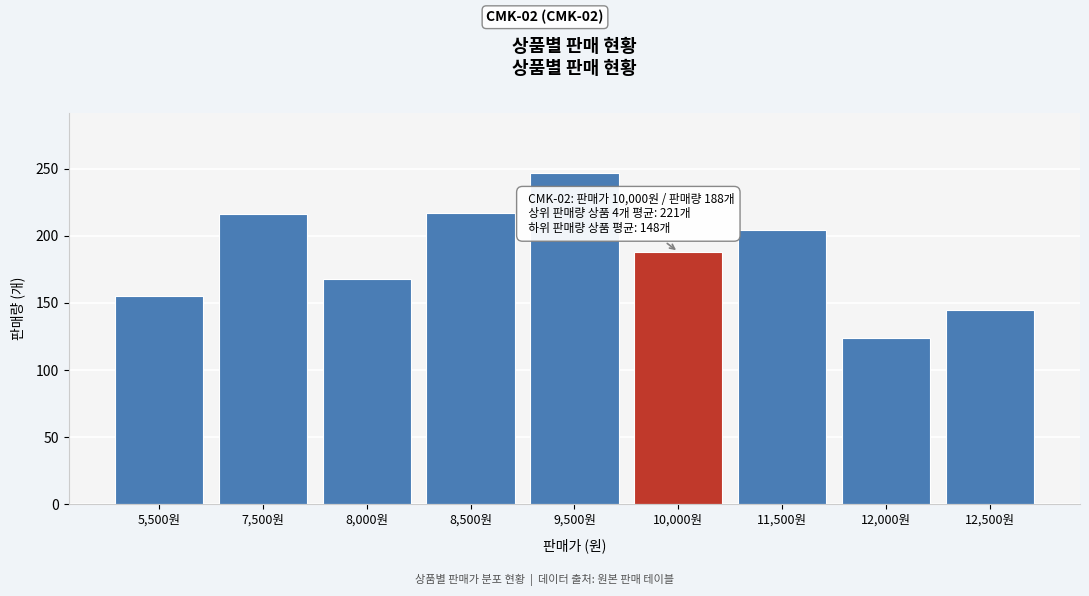

Read the value at 10,000원.

188